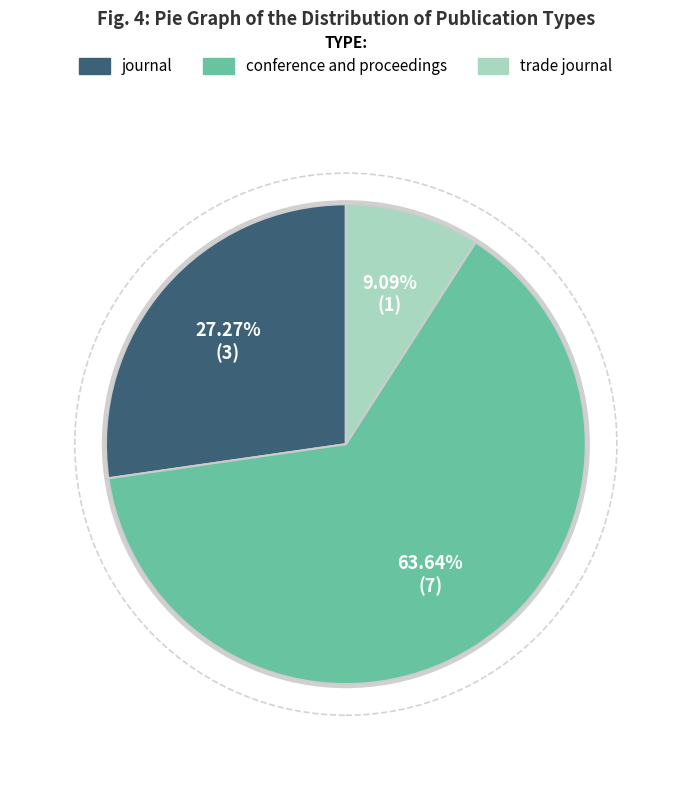

Is it true that conference and proceedings is 49% of the pie?

False